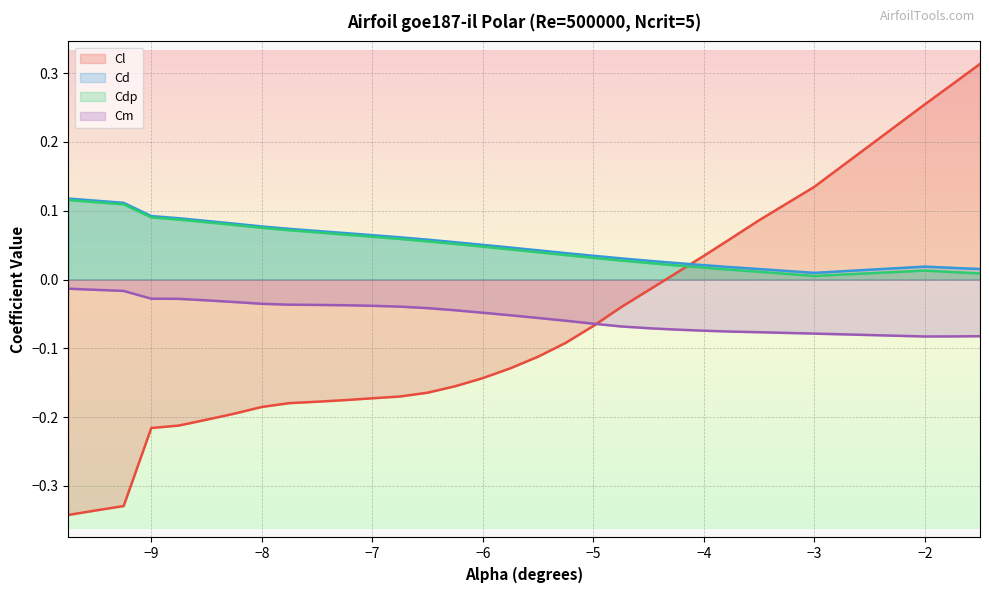

What is the value of the Cl point at the 29th from the left?

0.3